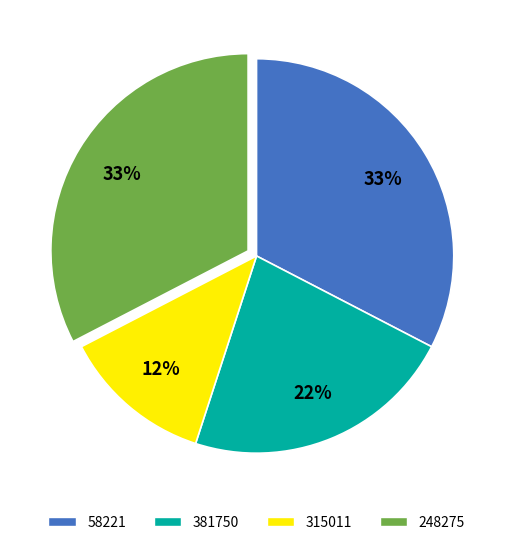

What is the smallest slice in the pie chart?

315011